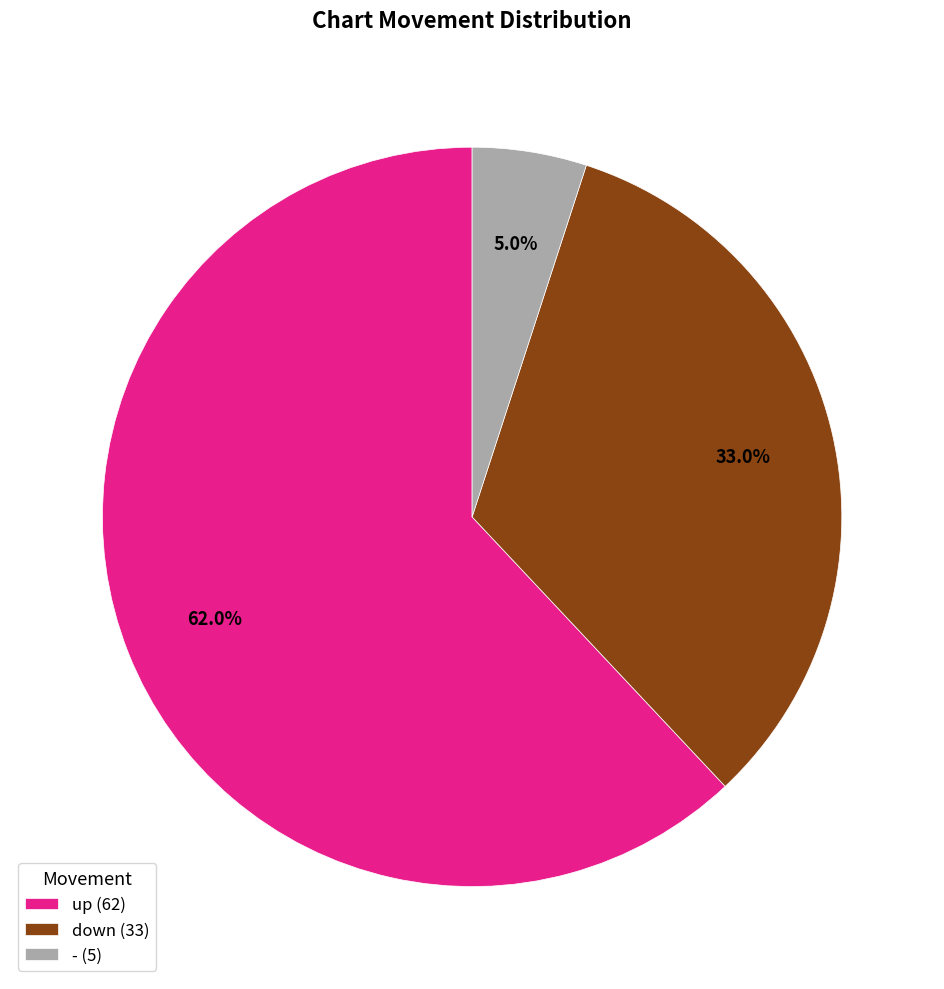

How many slices are in this pie chart?

3